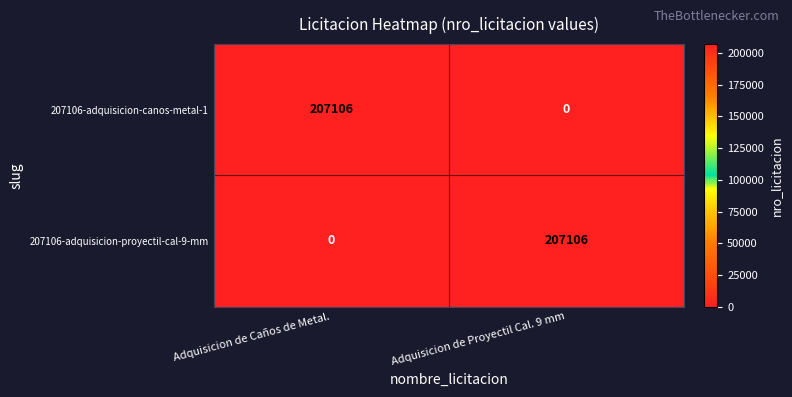

Which category has the lowest value in the 207106-adquisicion-canos-metal-1 series?

Adquisicion de Proyectil Cal. 9 mm